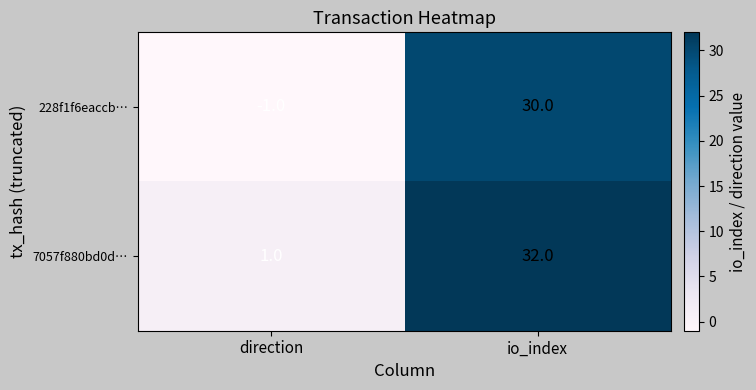

Count the number of categories in the chart.

2